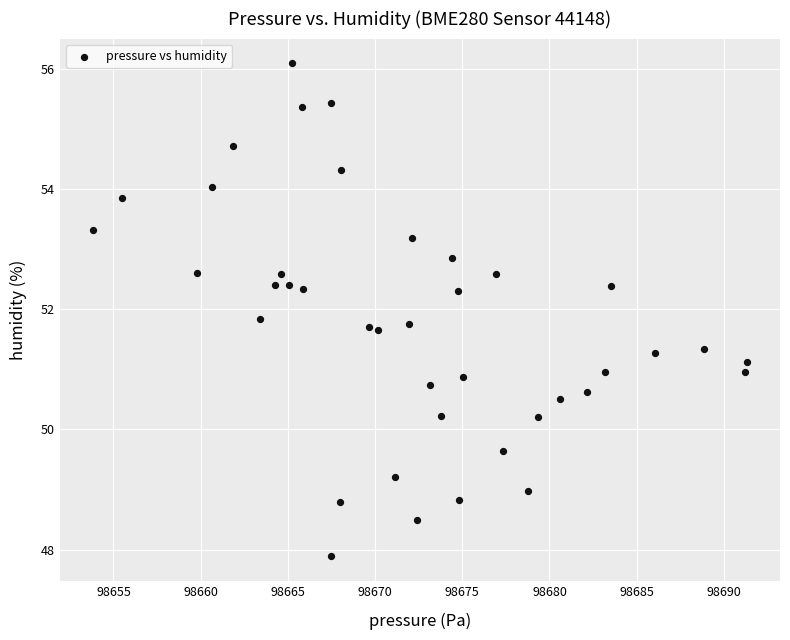

What is the range of Y values (max minus min)?

8.2